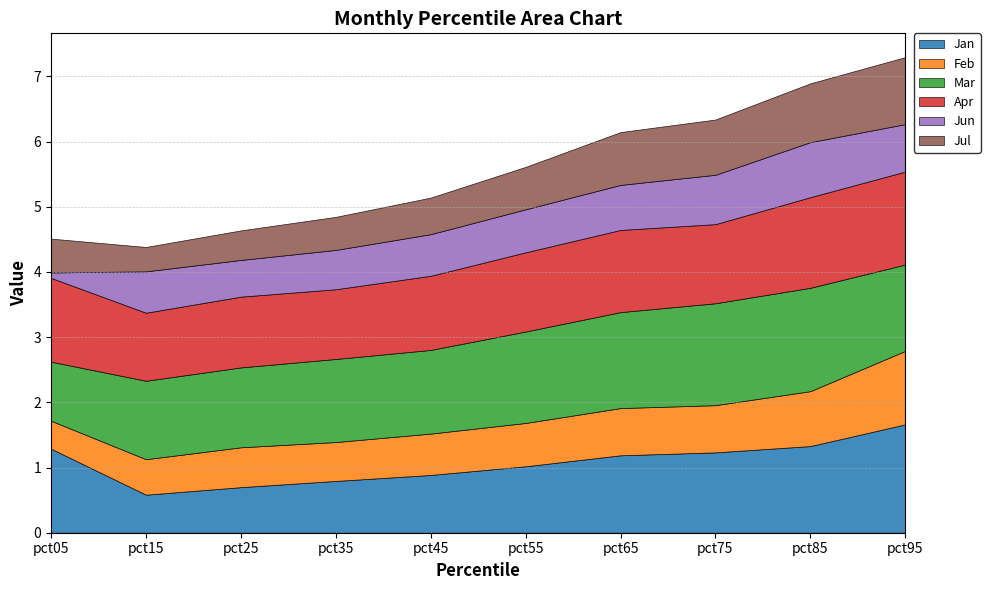

Is the value of Jul at pct75 greater than the value of Jan at pct65?

No